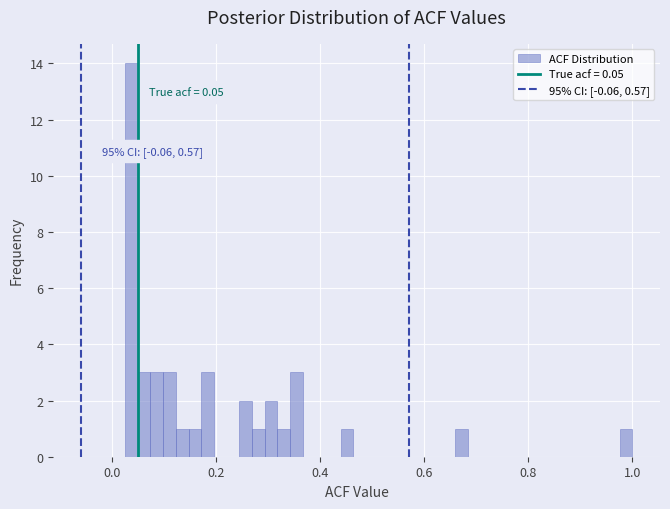

Around what value on the x-axis is the tallest bar? Give the approximate position of its centre, as read against the axis.

0.04